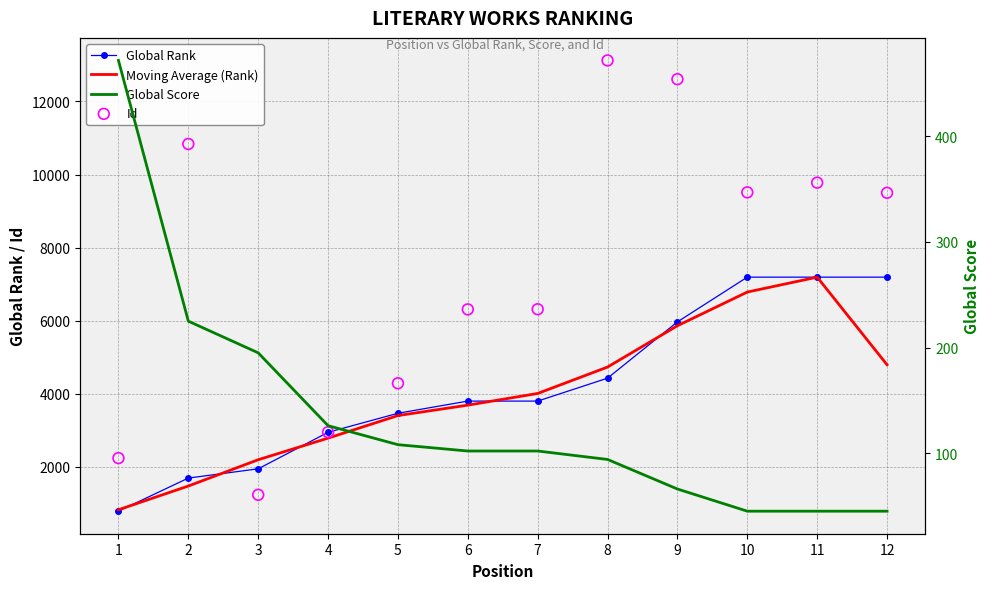

At how many categories does at least one series exceed 3614?

9